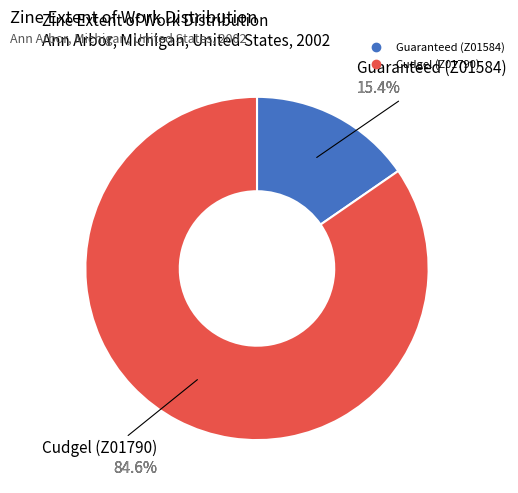

Is it true that Cudgel (Z01790) is 85% of the pie?

True